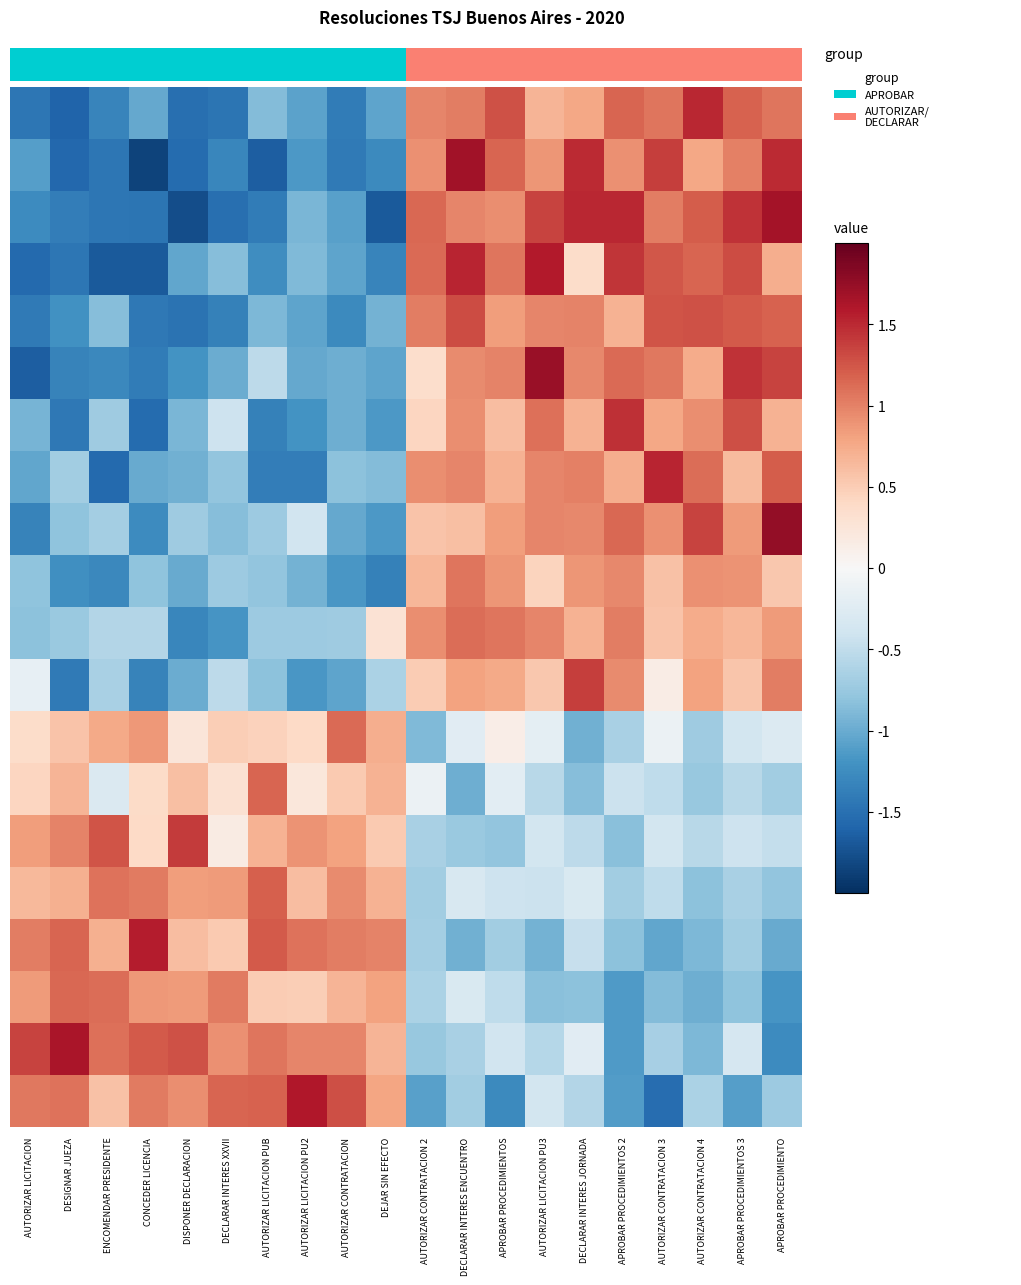

Which category has the lowest value across all series?

CONCEDER LICENCIA